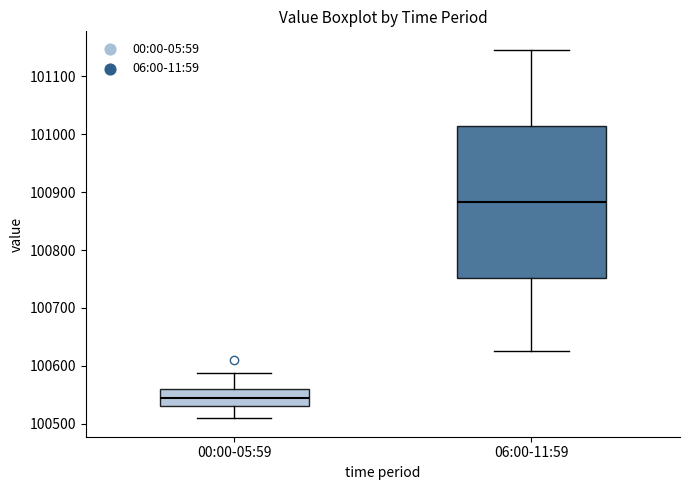

Reading left to right, transcribe this box plot: for each box, give where its median line is, the range the box spans, and where its two whiskers end, as read against the y-axis. The values are not printed on the chart, so give them approximately, as read against the axis.

00:00-05:59: median 100540, box 100530 to 100560, whiskers 100510 to 100590
06:00-11:59: median 100880, box 100750 to 101010, whiskers 100630 to 101150